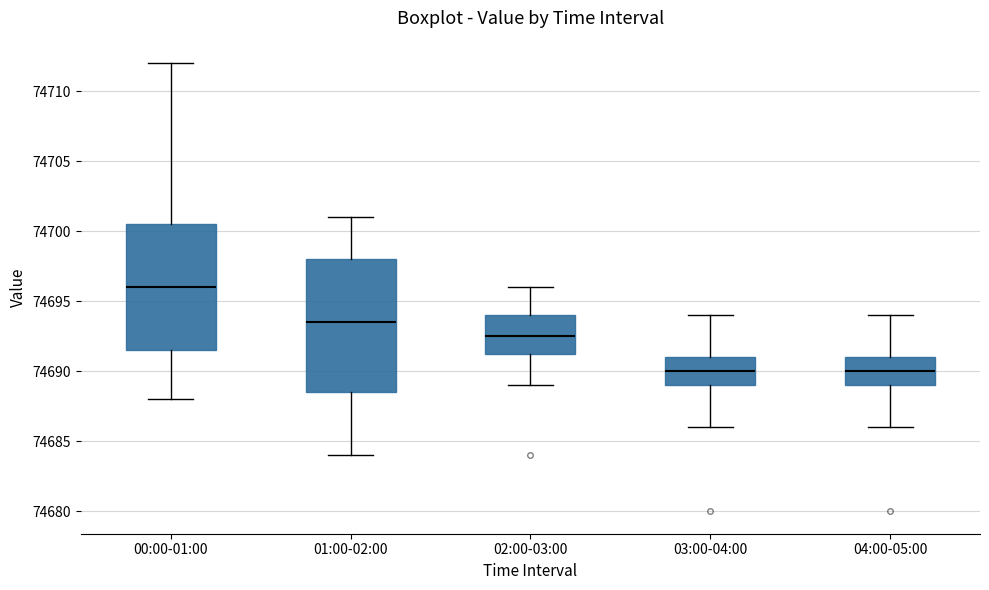

Reading left to right, transcribe this box plot: for each box, give where its median line is, the range the box spans, and where its two whiskers end, as read against the y-axis. The values are not printed on the chart, so give them approximately, as read against the axis.

00:00-01:00: median 74696.0, box 74691.5 to 74700.5, whiskers 74688.0 to 74712.0
01:00-02:00: median 74693.5, box 74688.5 to 74698.0, whiskers 74684.0 to 74701.0
02:00-03:00: median 74692.5, box 74691.5 to 74694.0, whiskers 74689.0 to 74696.0
03:00-04:00: median 74690.0, box 74689.0 to 74691.0, whiskers 74686.0 to 74694.0
04:00-05:00: median 74690.0, box 74689.0 to 74691.0, whiskers 74686.0 to 74694.0